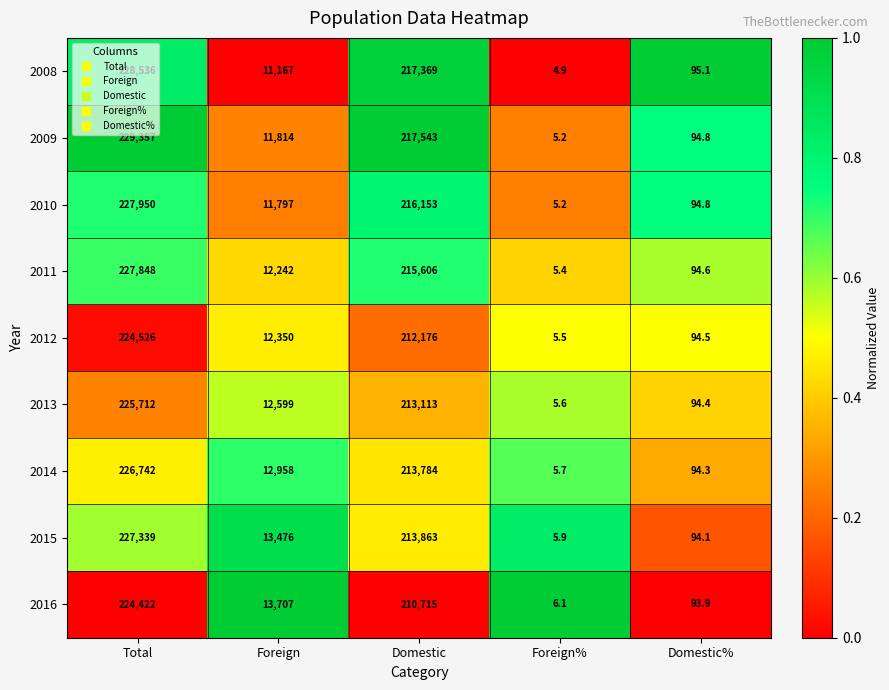

What is the total value across all series at Total?

2042432.0